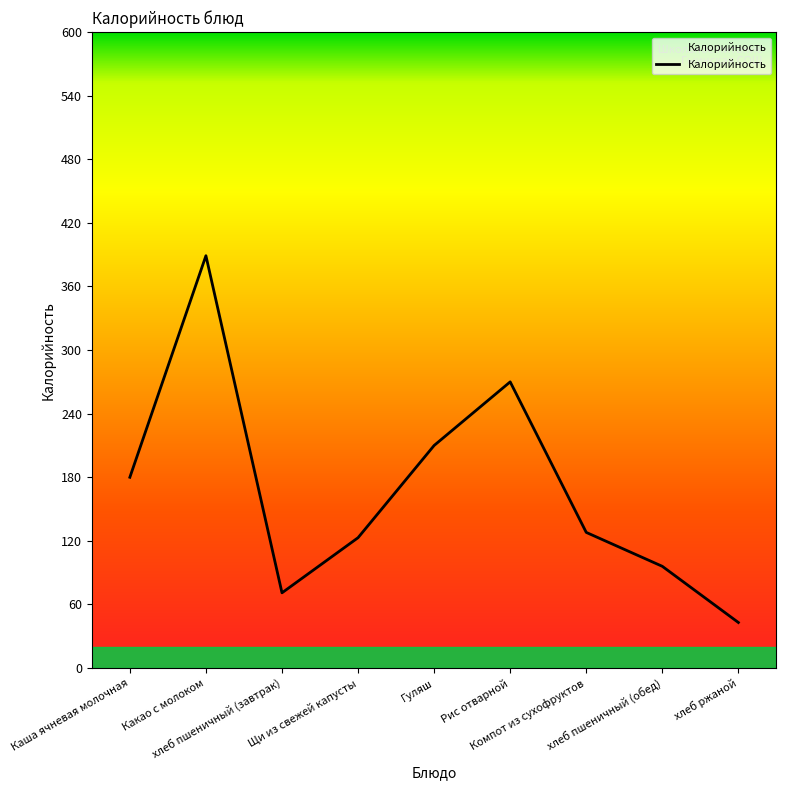

What is the change in value from хлеб пшеничный (завтрак) to Гуляш?

+139